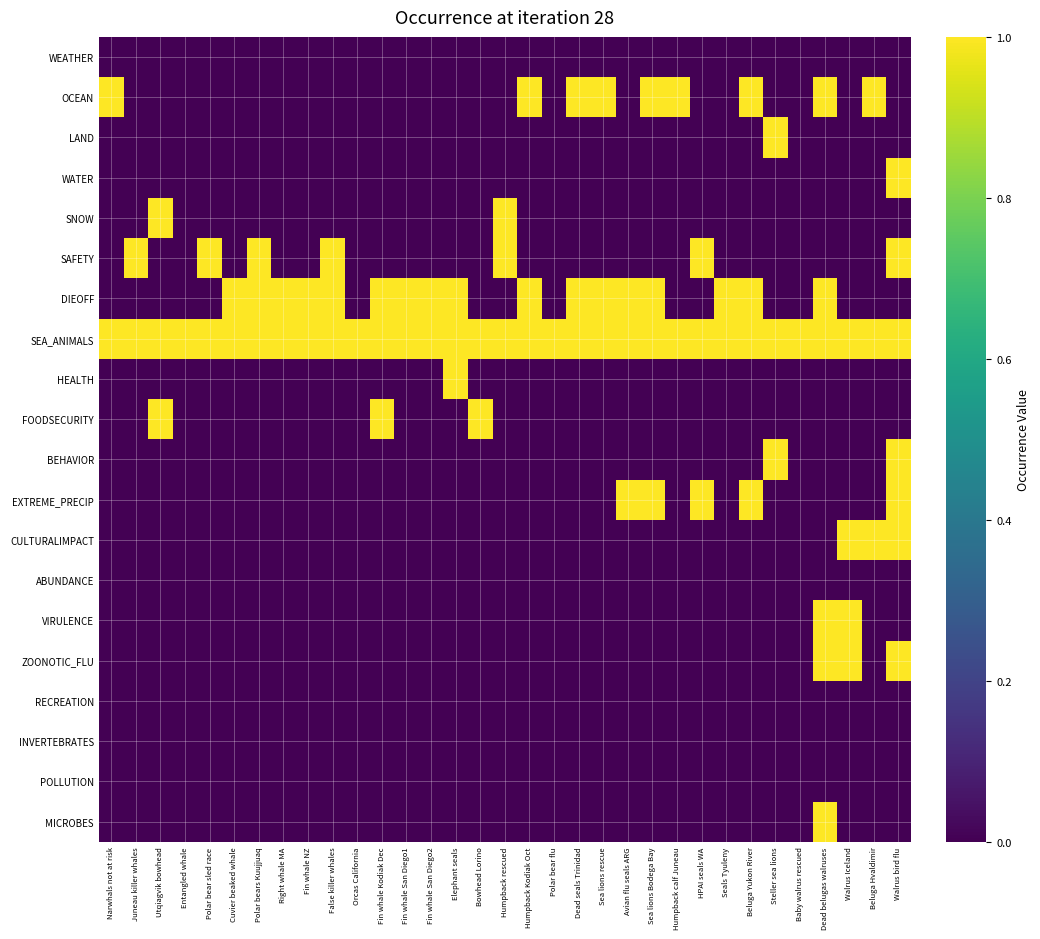

List the series in order of their peak value, highest first.

OCEAN, LAND, WATER, SNOW, SAFETY, DIEOFF, SEA_ANIMALS, HEALTH, FOODSECURITY, BEHAVIOR, EXTREME_PRECIP, CULTURALIMPACT, VIRULENCE, ZOONOTIC_FLU, MICROBES, WEATHER, ABUNDANCE, RECREATION, INVERTEBRATES, POLLUTION